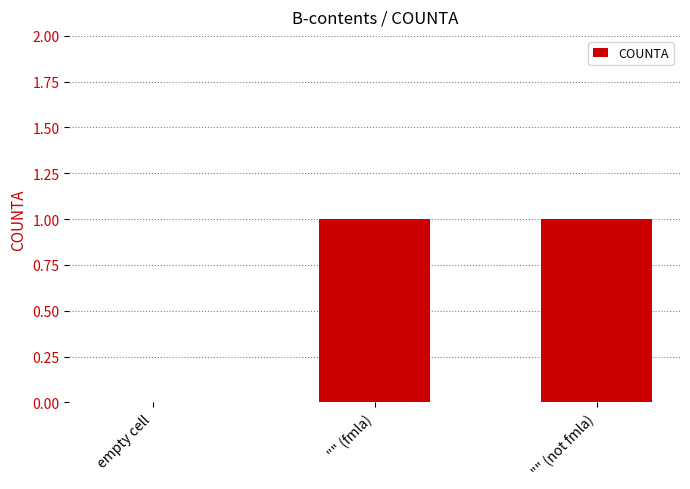

The value at "" (not fmla) is 1. True or false?

True